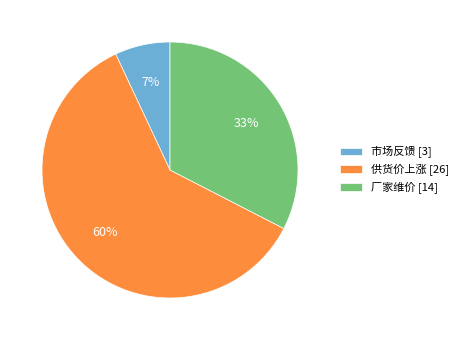

What percentage is the 市场反馈 slice, to the nearest percent?

7%